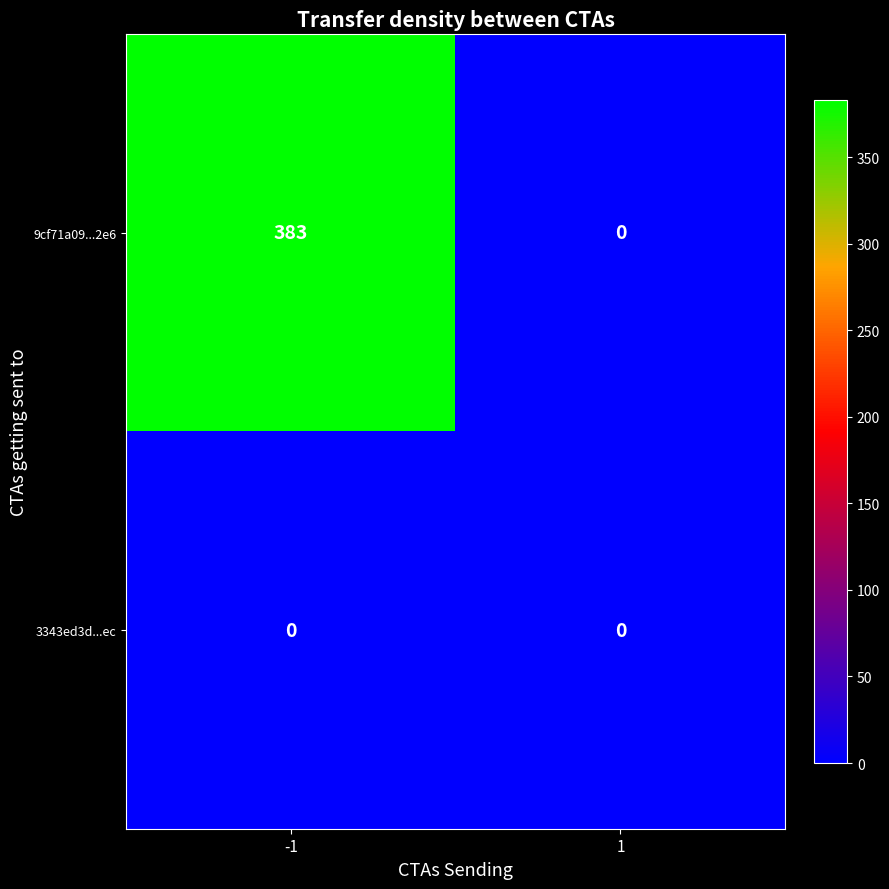

Rank the series by their maximum value, from lowest to highest.

3343ed3d...ec, 9cf71a09...2e6